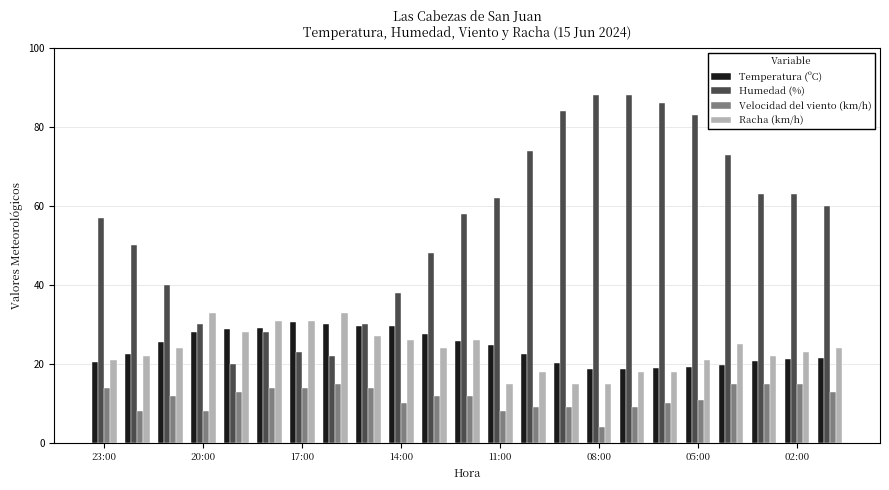

Which series has the largest total across all categories?

Humedad (%)